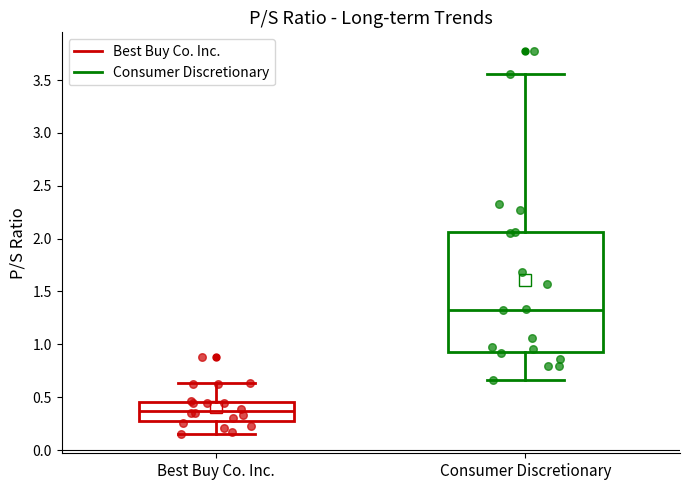

Reading left to right, read every box against the y-axis: the position of its median line, the range the box covers, and the ends of its whiskers. The values are not printed on the chart, so give them approximately, as read against the axis.

Best Buy Co. Inc.: median 0.35, box 0.25 to 0.45, whiskers 0.15 to 0.65
Consumer Discretionary: median 1.35, box 0.95 to 2.05, whiskers 0.65 to 3.55